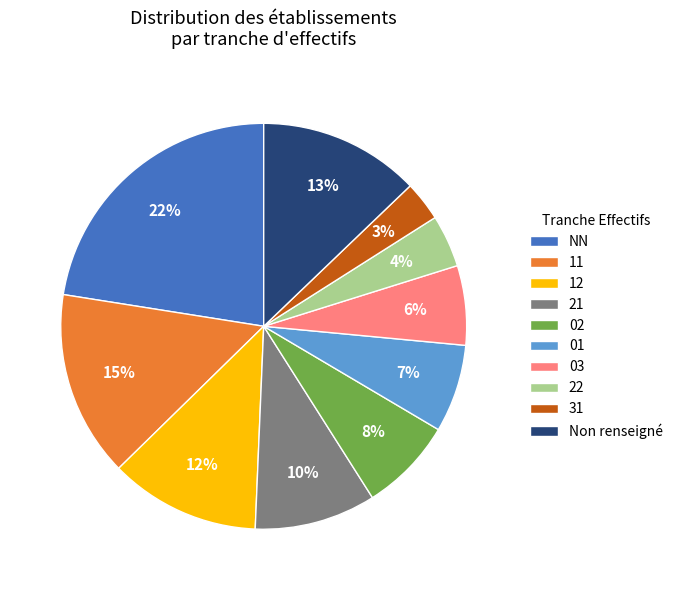

How many segments does this pie chart have?

10